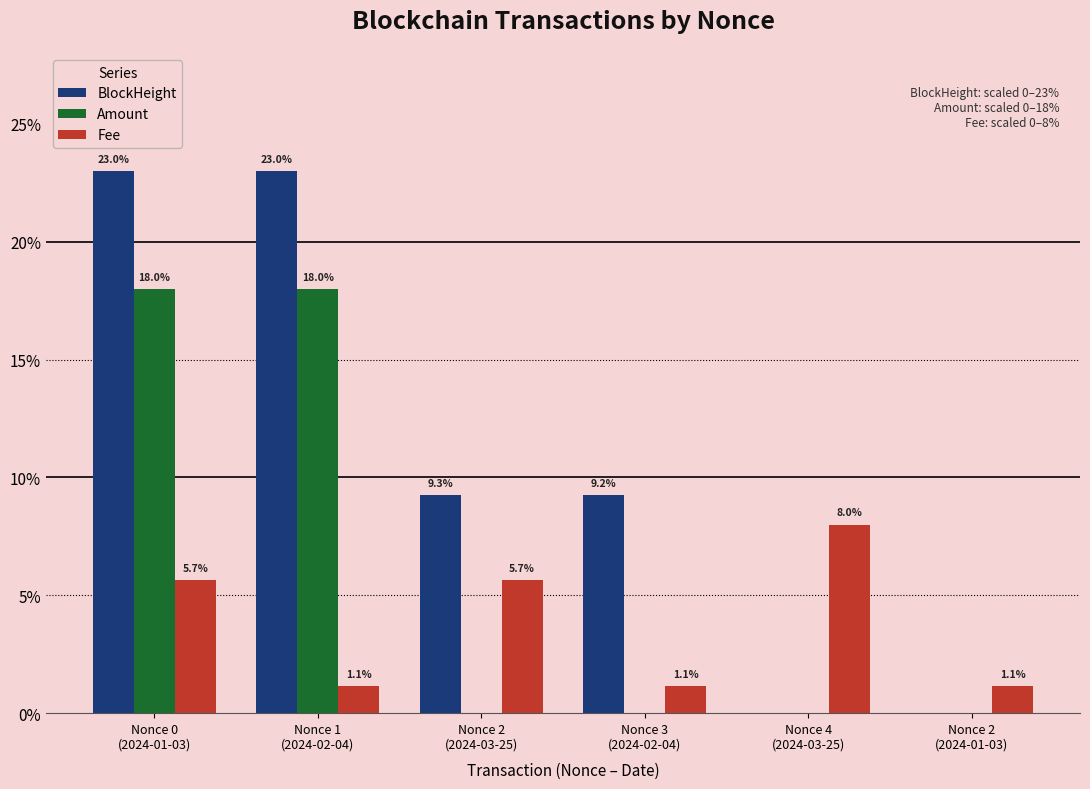

Which series has the largest total across all categories?

BlockHeight